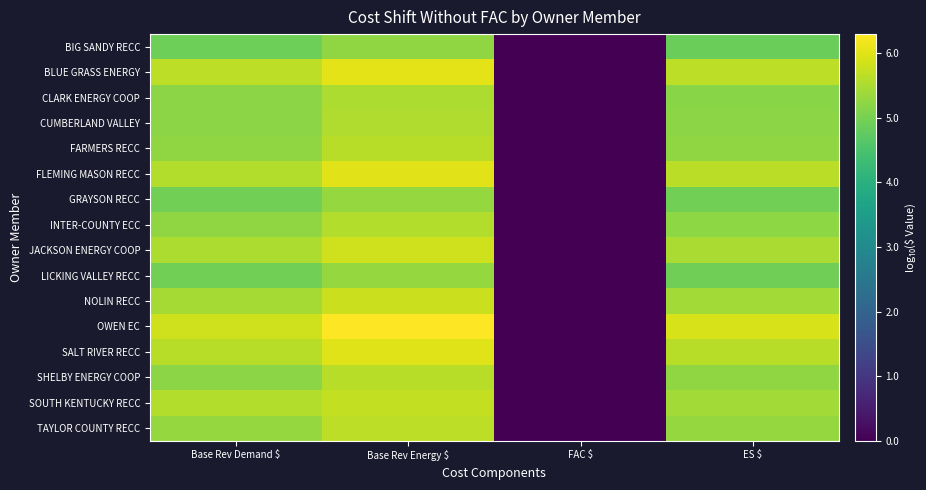

How many series are shown in this chart?

16